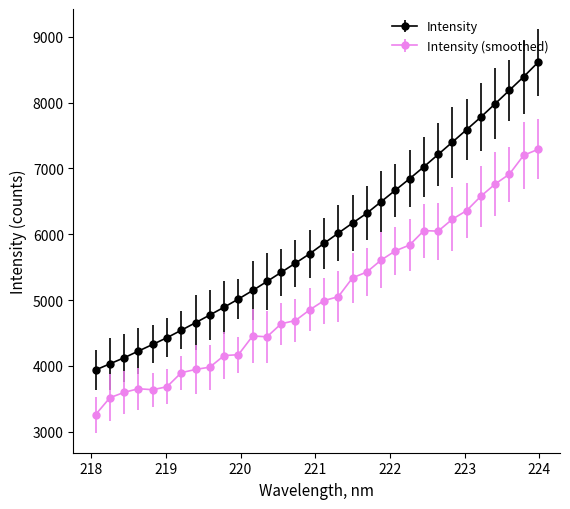

What is the value of the Intensity (smoothed) point at the 17th from the left?

4991.8